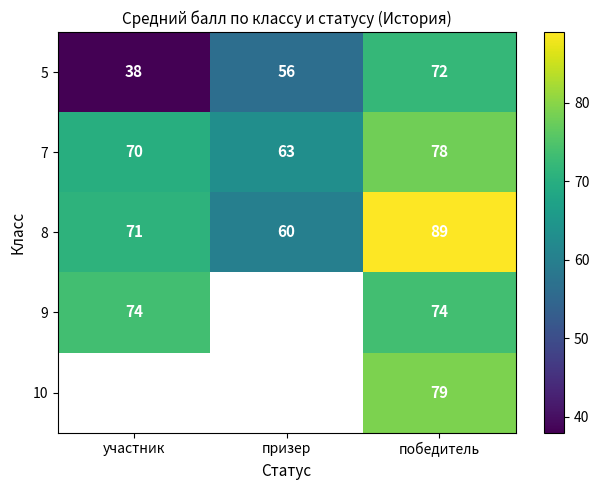

What is the sum of all 8 values?

220